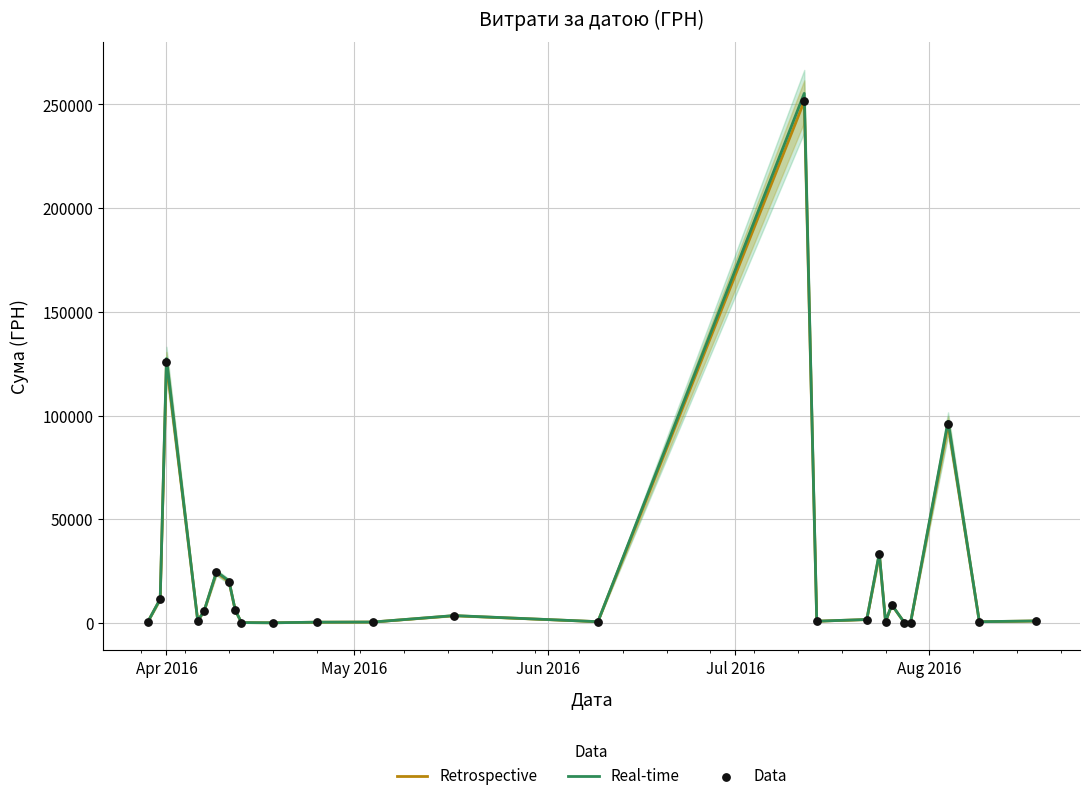

Which series has the largest Y range (max minus min)?

Real-time